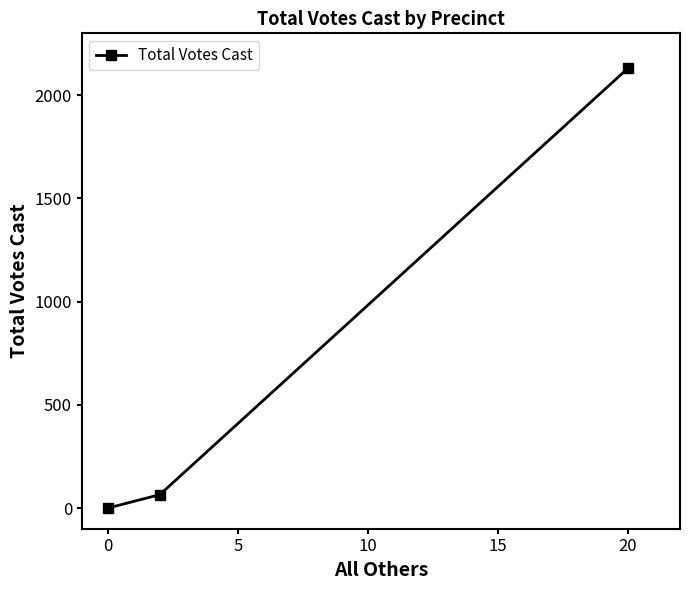

What is the change in value from 0 to 20?

+2131